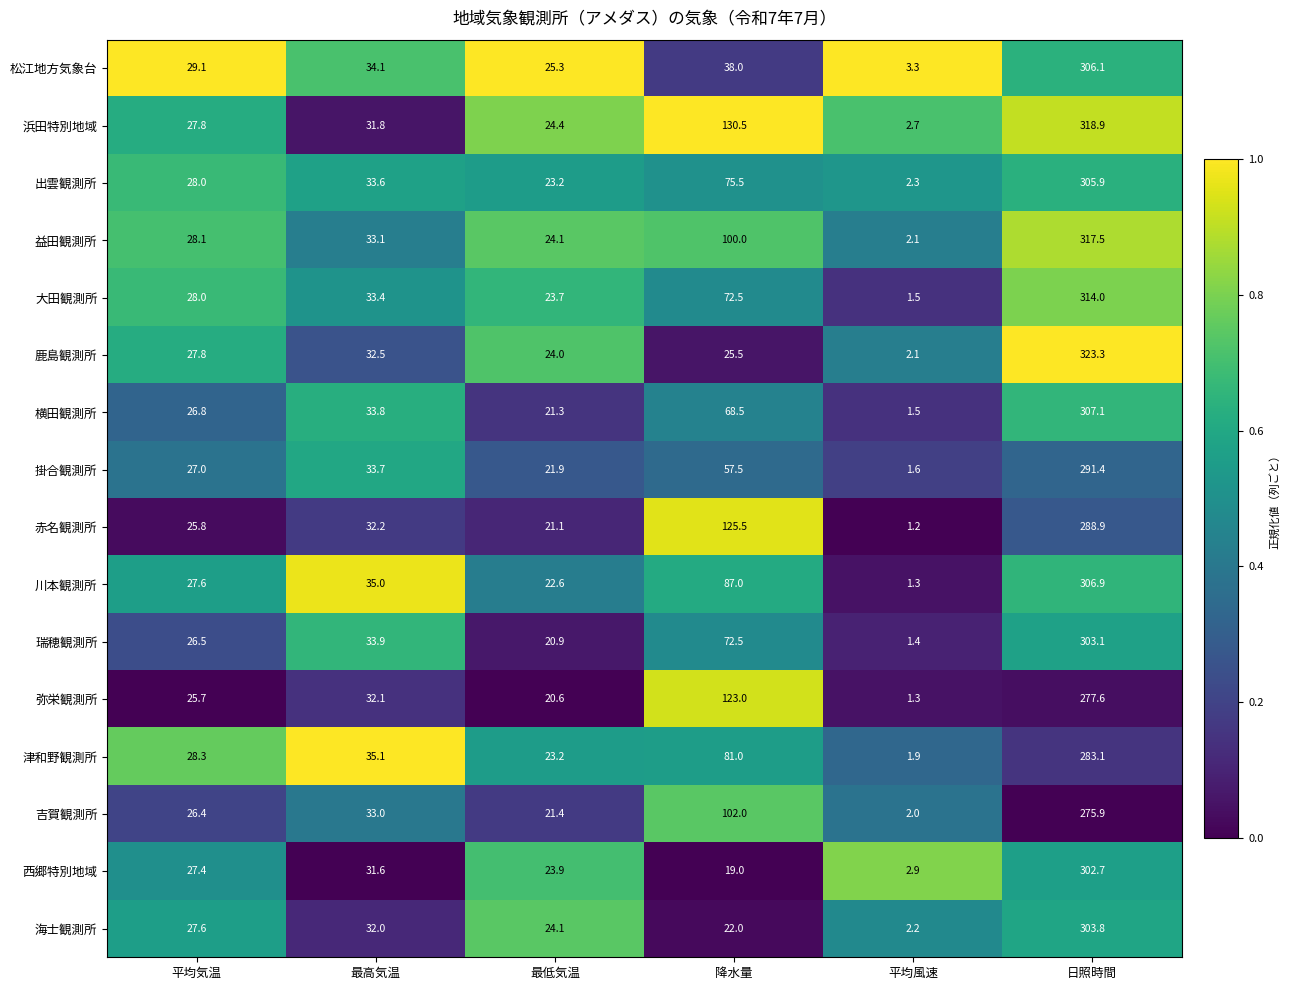

List the series in order of their peak value, lowest first.

吉賀観測所, 弥栄観測所, 津和野観測所, 赤名観測所, 掛合観測所, 西郷特別地域, 瑞穂観測所, 海士観測所, 出雲観測所, 松江地方気象台, 川本観測所, 横田観測所, 大田観測所, 益田観測所, 浜田特別地域, 鹿島観測所